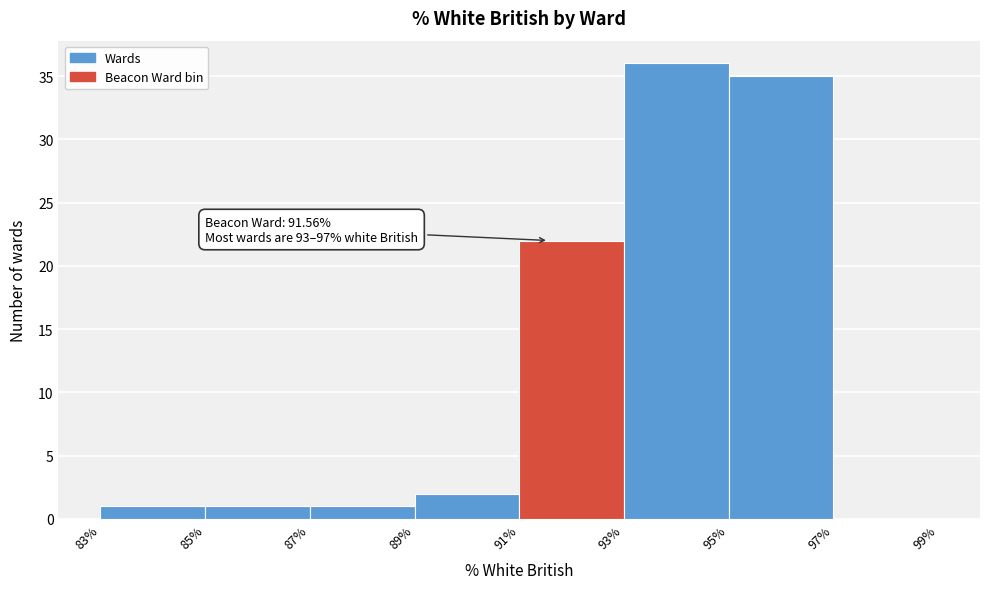

Over which range of the x-axis is the bar tallest?

93% to 95%